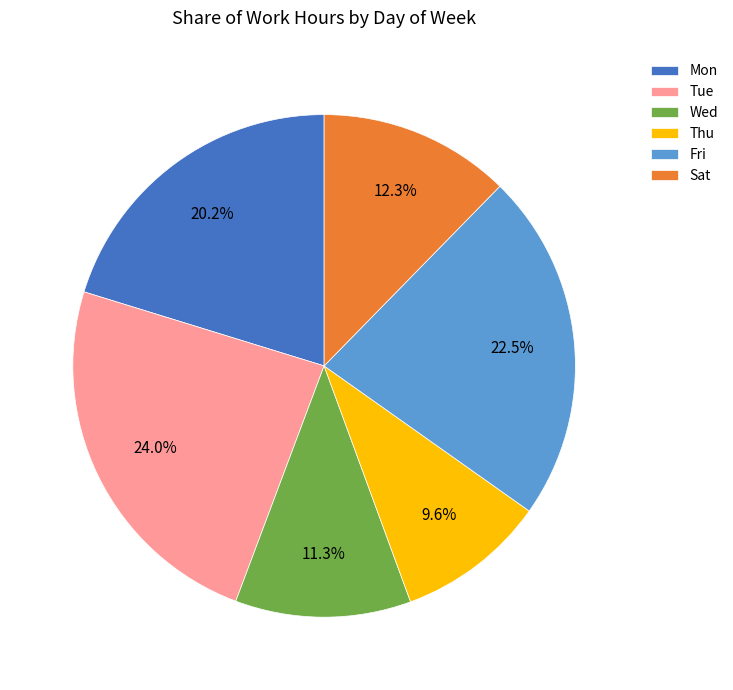

What percentage do Sat and Thu together represent?

21.9%